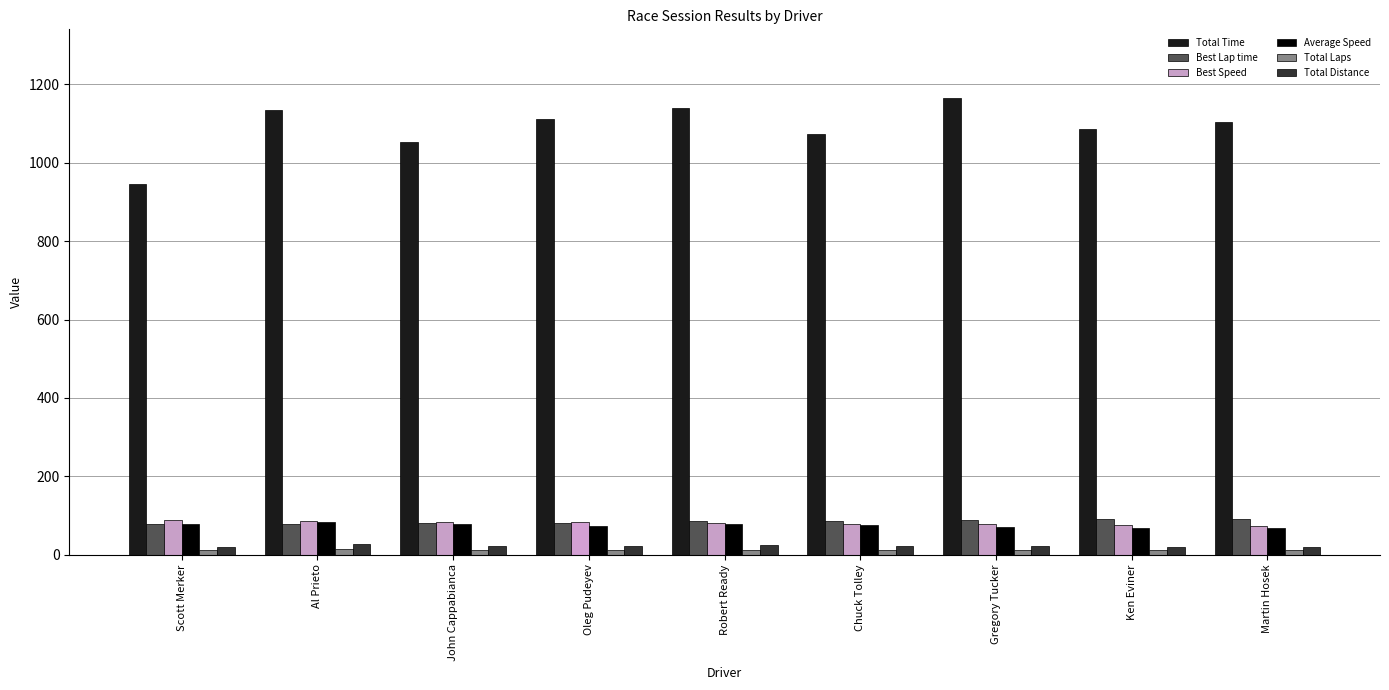

What is the label of the 1st bar from the right?

Martin Hosek